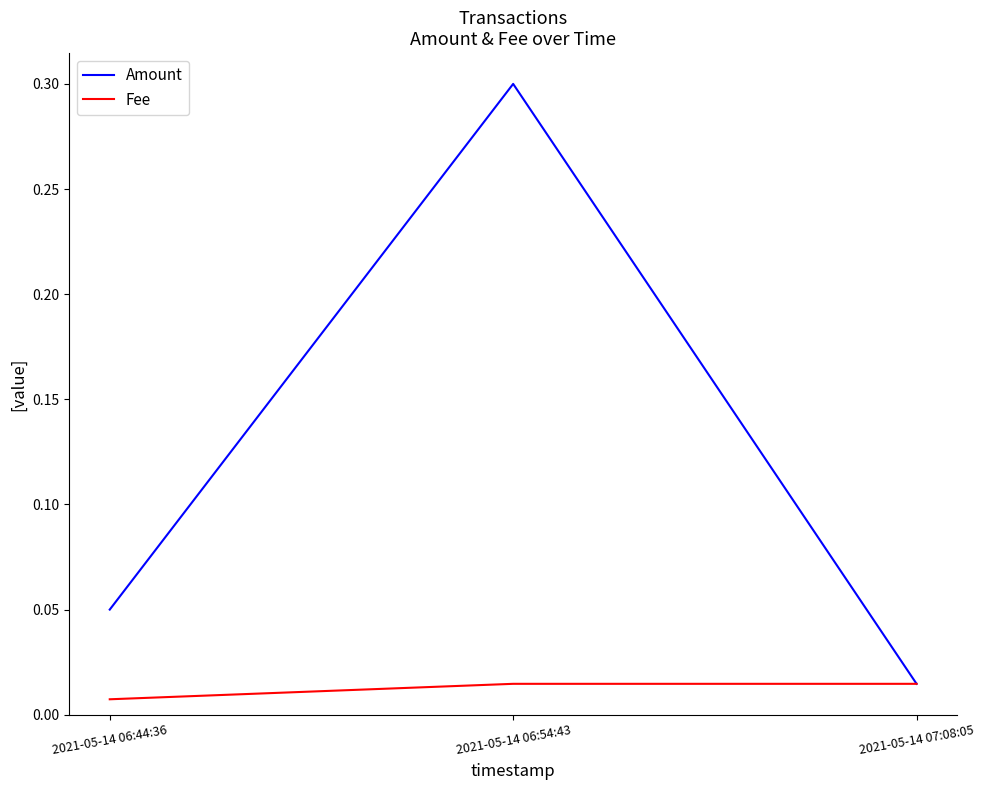

What is the total value across all series at 2021-05-14 06:54:43?

0.3